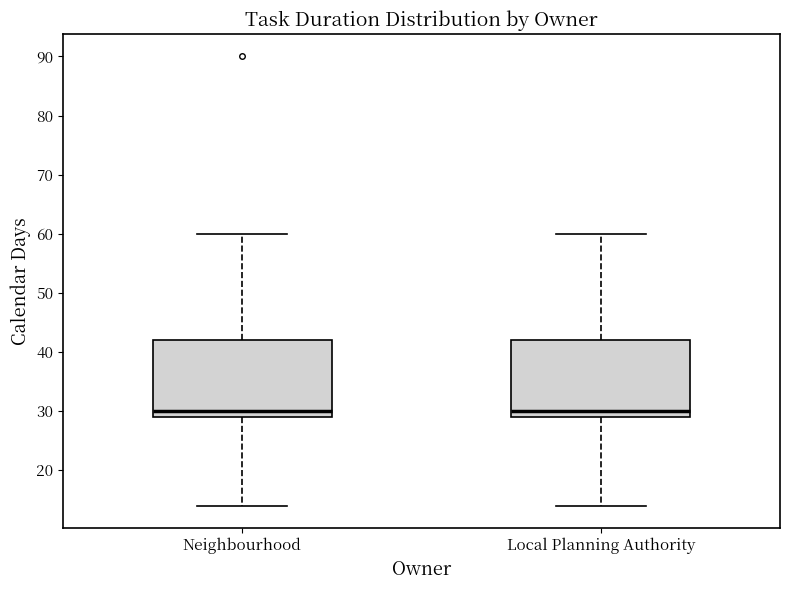

Reading left to right, transcribe this box plot: for each box, give where its median line is, the range the box spans, and where its two whiskers end, as read against the y-axis. The values are not printed on the chart, so give them approximately, as read against the axis.

Neighbourhood: median 30, box 29 to 42, whiskers 14 to 60
Local Planning Authority: median 30, box 29 to 42, whiskers 14 to 60